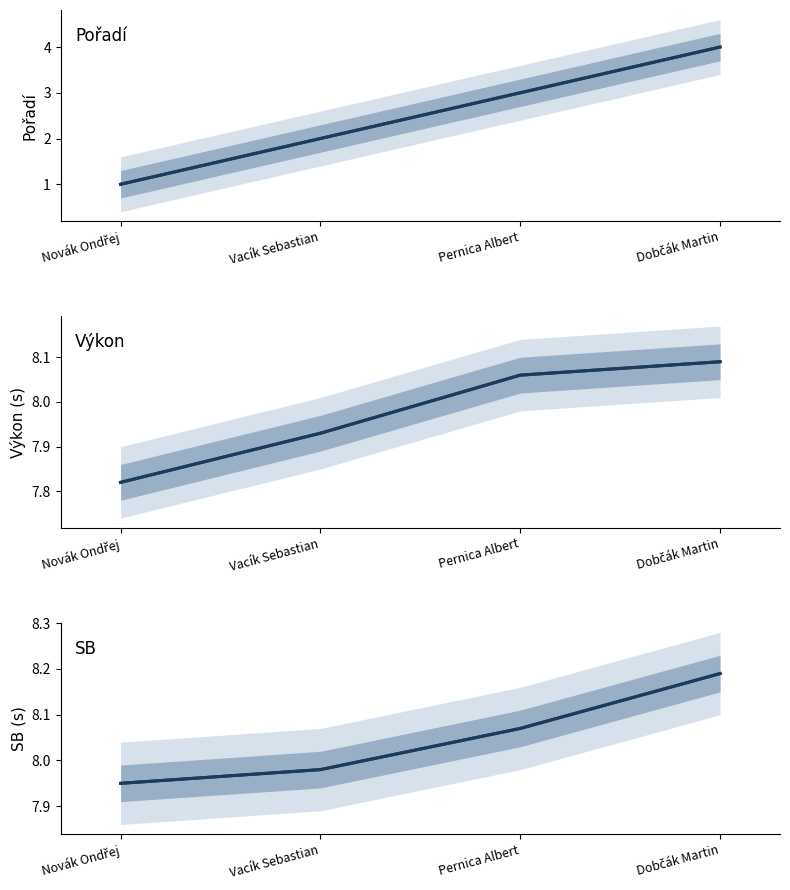

Which series has the largest total across all categories?

SB